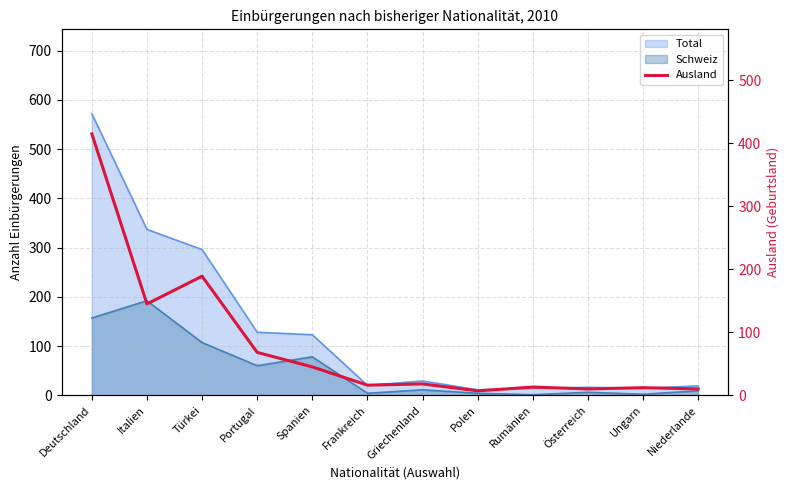

Is it true that the value at Ungarn is 18?

False